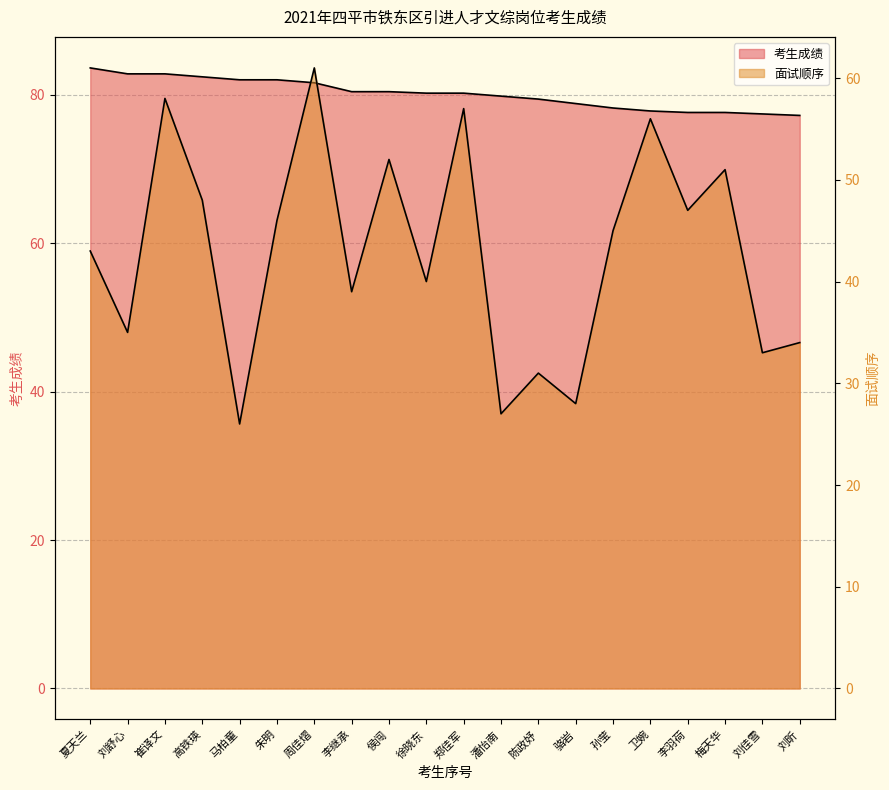

The 面试顺序 series shows 15.6 at 高铁瑛. True or false?

False